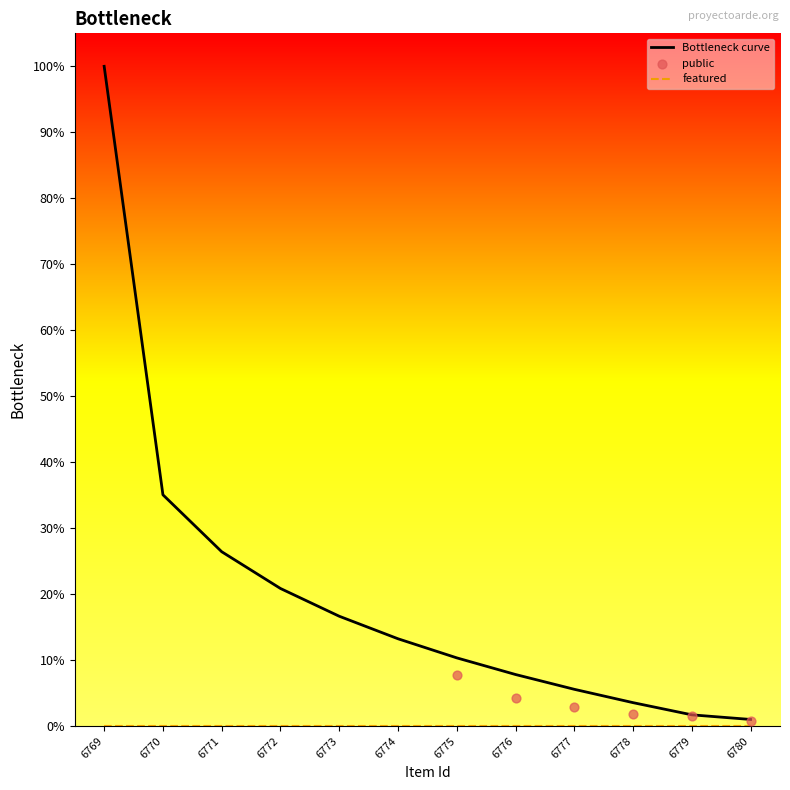

Is the value of public at 6769 greater than the value of featured at 6774?

Yes